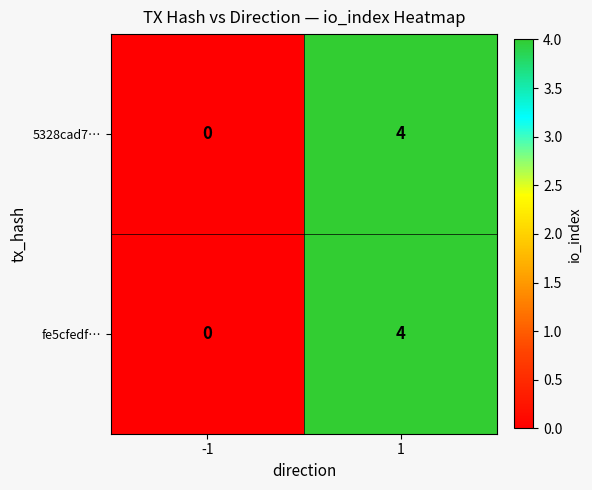

True or false: fe5cfedf… has a value of 3 at 1.

False